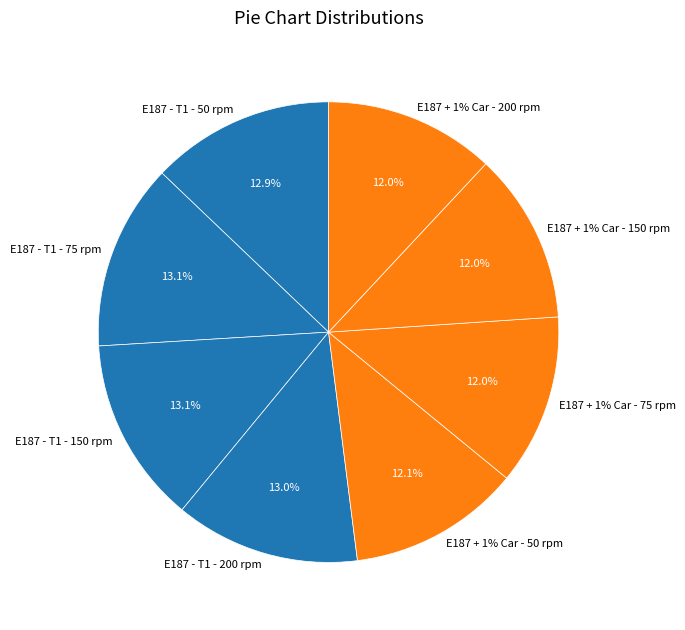

How much of the chart is everything except E187 + 1% Car - 75 rpm?

88.0%